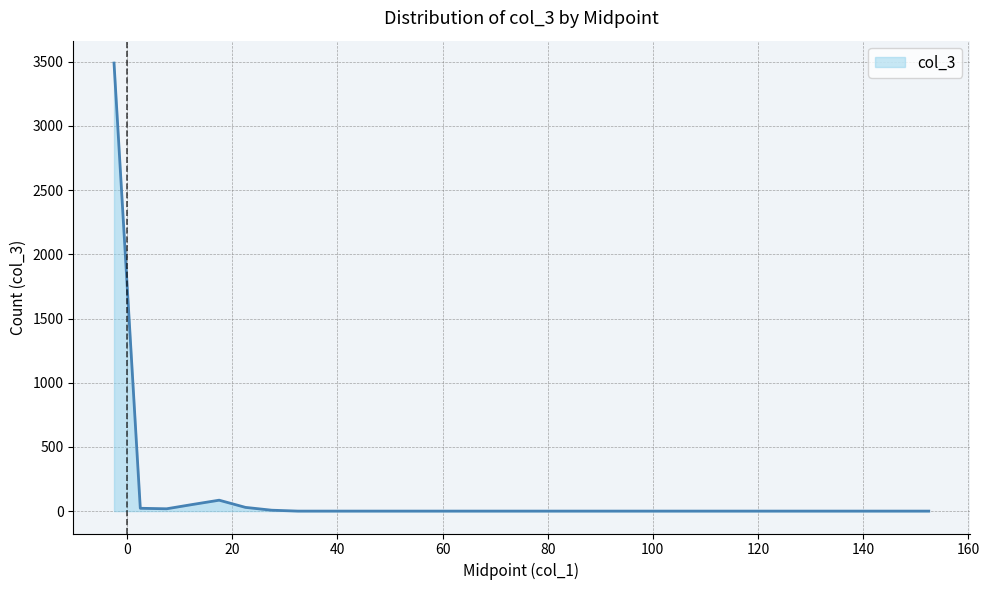

What is the greatest value displayed?

3490